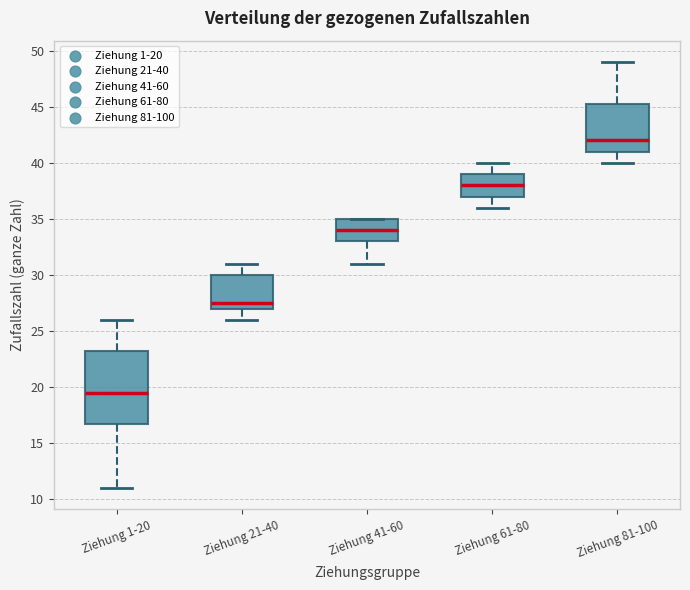

Where does the upper whisker of the box for Ziehung 21-40 end on the y-axis? The values are not printed on the chart, so give them approximately, as read against the axis.

31.0